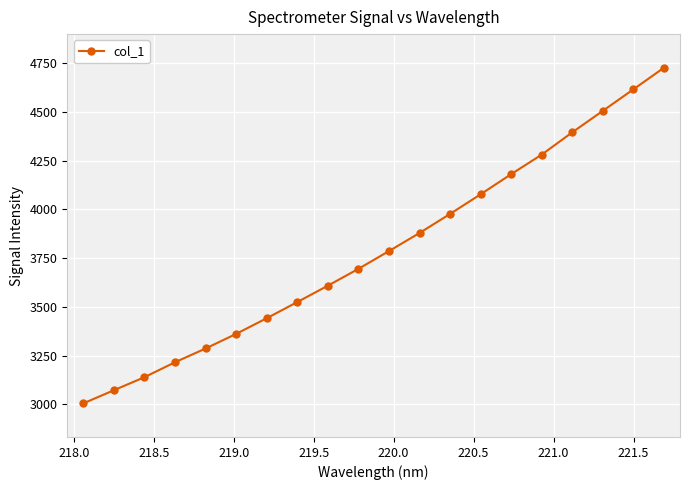

What is the maximum value shown in the chart?

4727.3